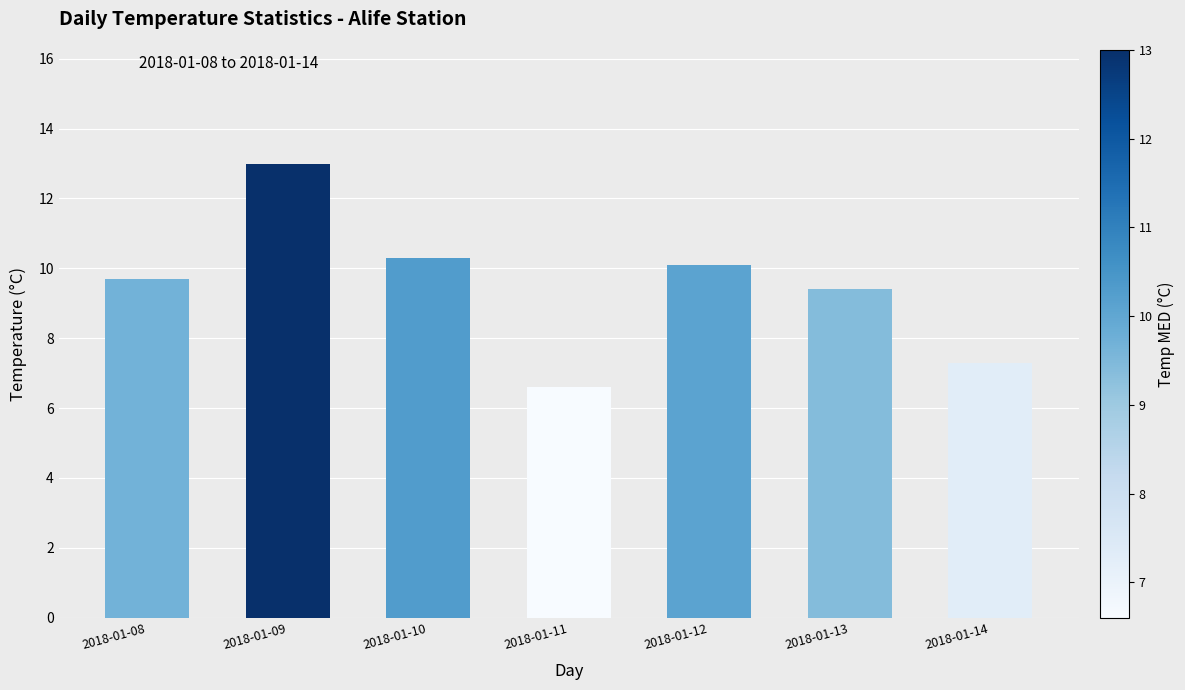

What is the average value?

9.5